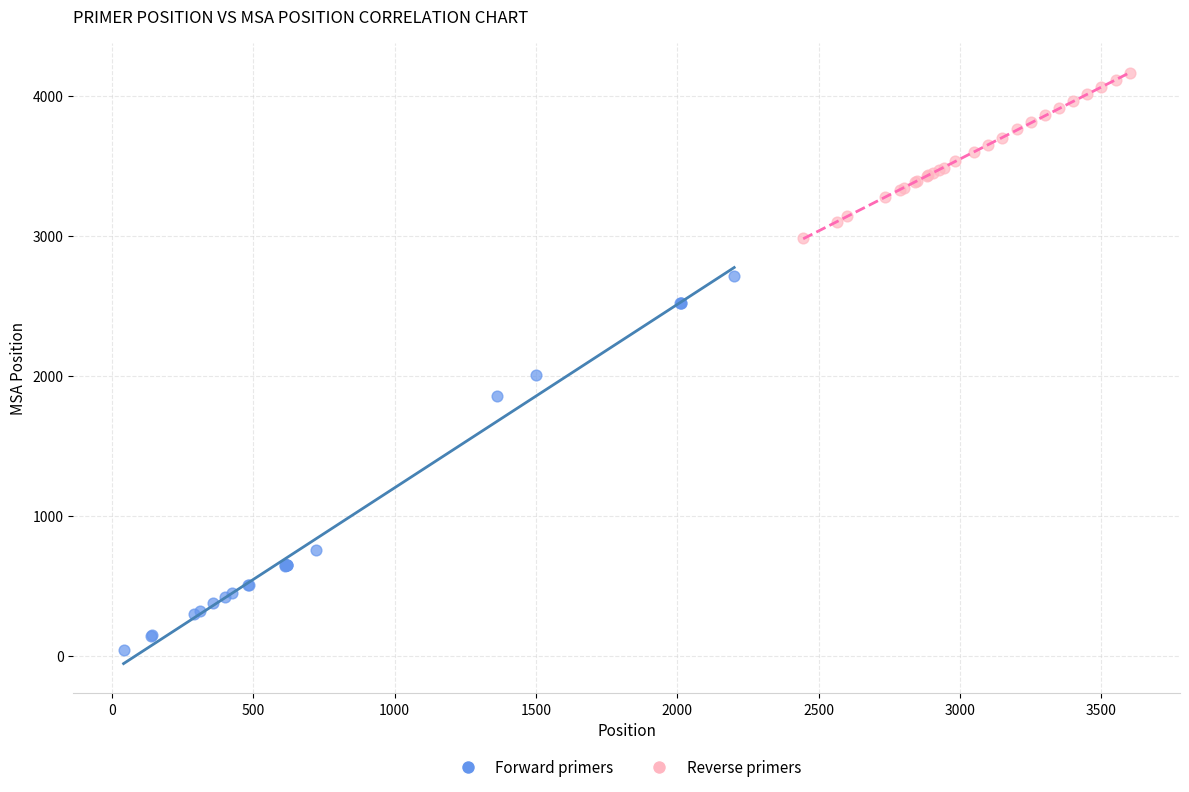

Which series has the largest Y range (max minus min)?

Forward primers